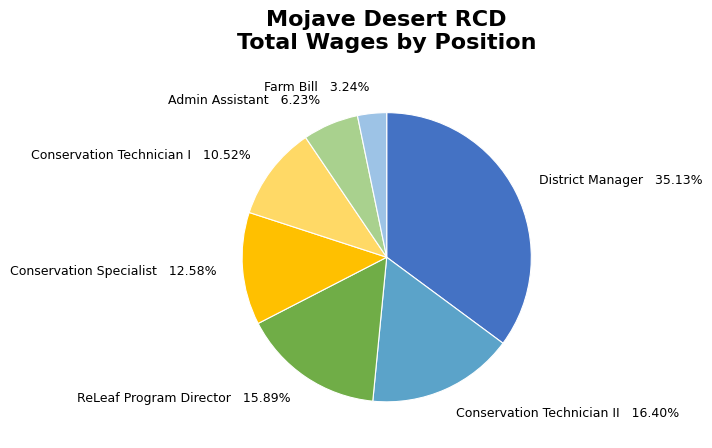

Do ReLeaf Program Director 15.89% and District Manager 35.13% together represent more than half of the pie?

Yes